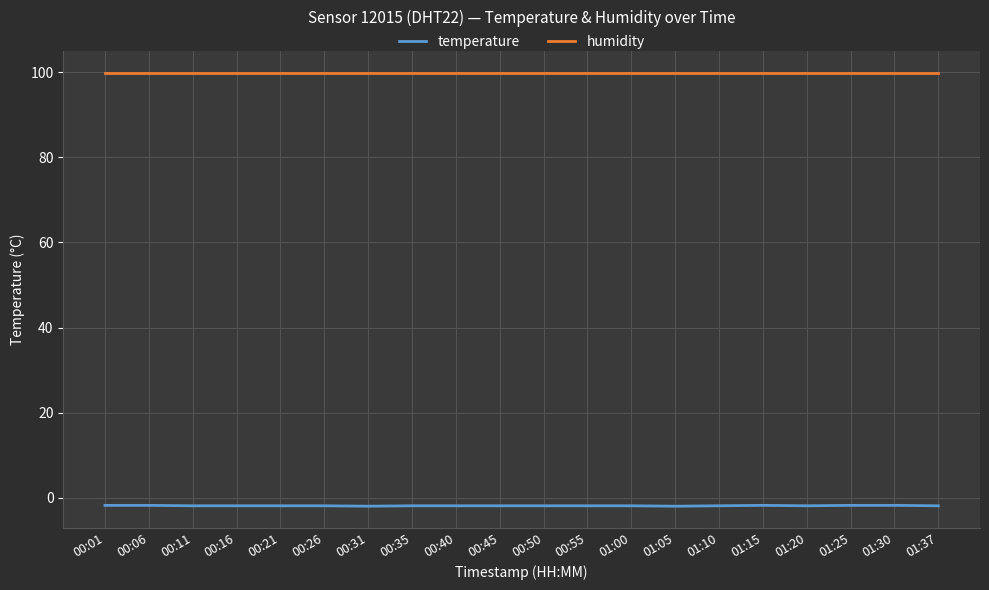

What is the minimum value for humidity?

99.9